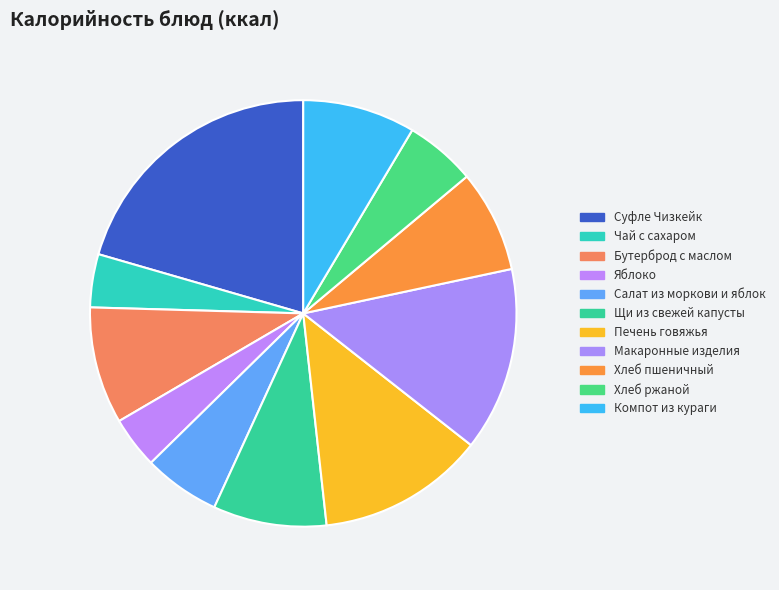

How many segments does this pie chart have?

11